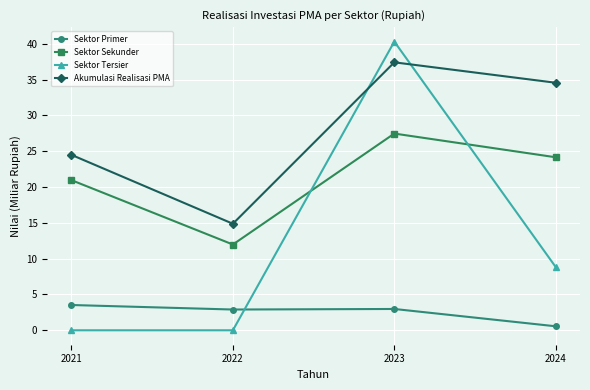

At which label does Sektor Primer first exceed 2?

2021